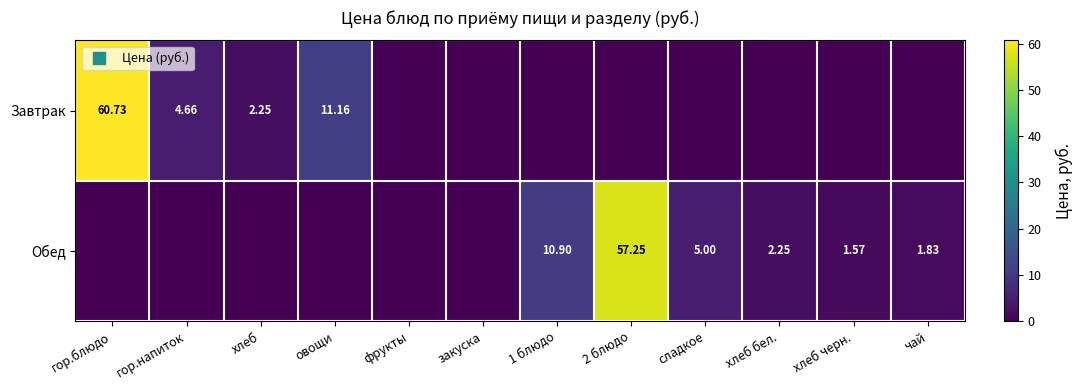

Read the Обед value at хлеб черн..

1.6